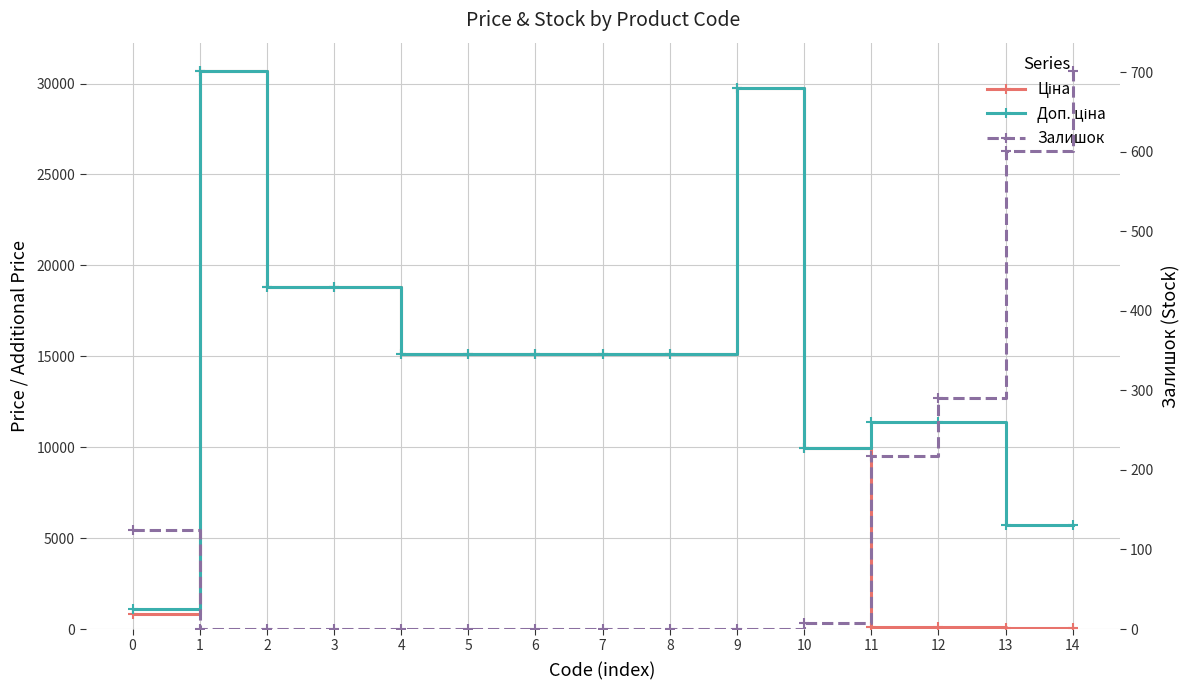

Which label corresponds to the largest value in the chart?

1